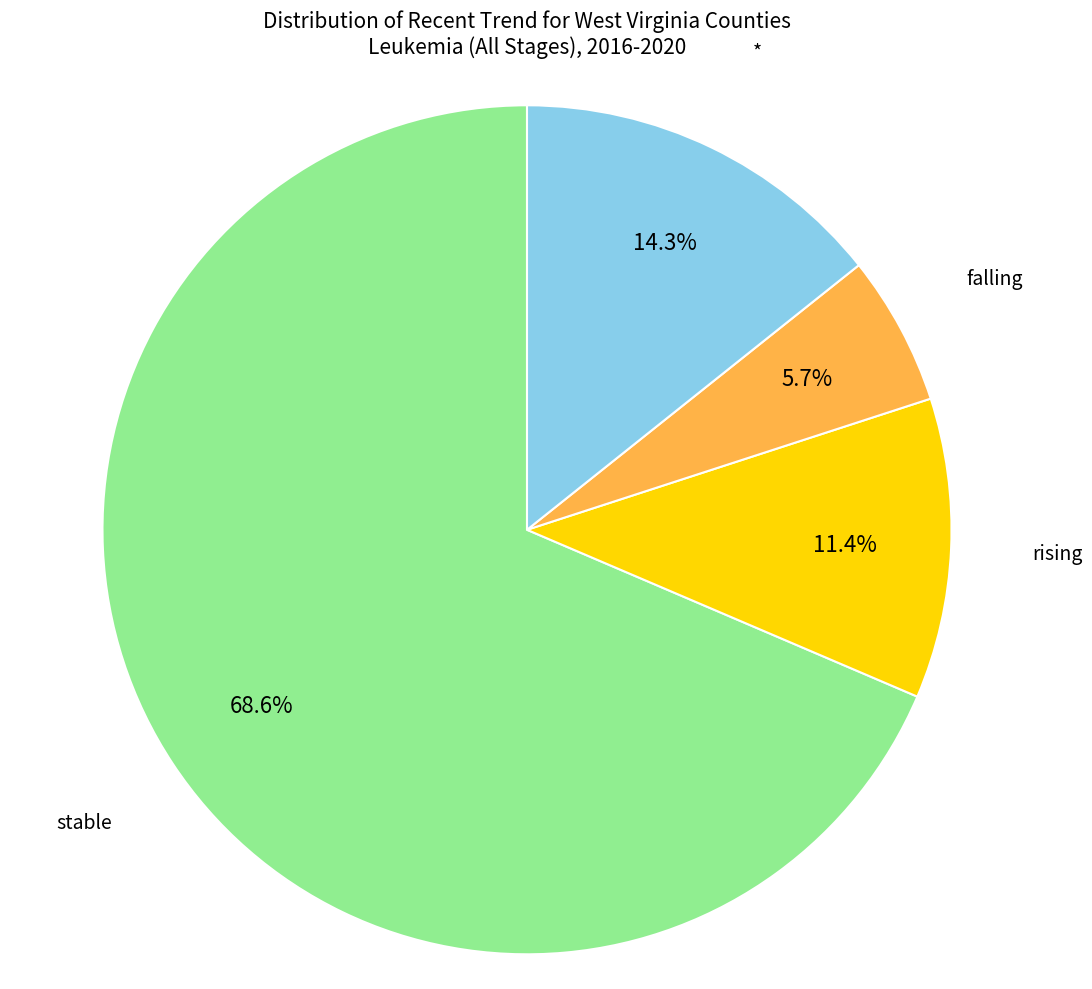

Is there any slice that represents more than half of the pie?

Yes